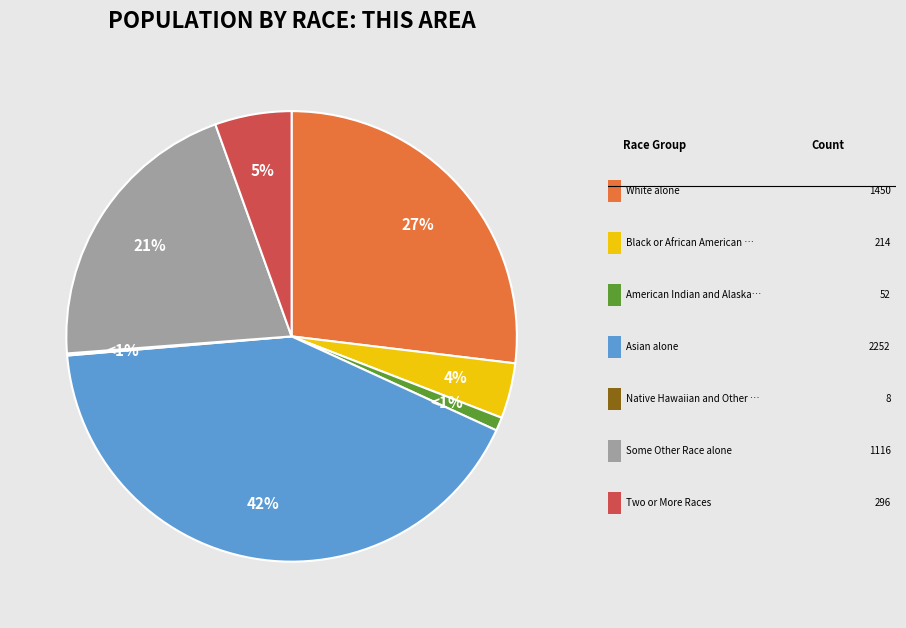

What is the change in value from White alone to Black or African American alone?

-1236